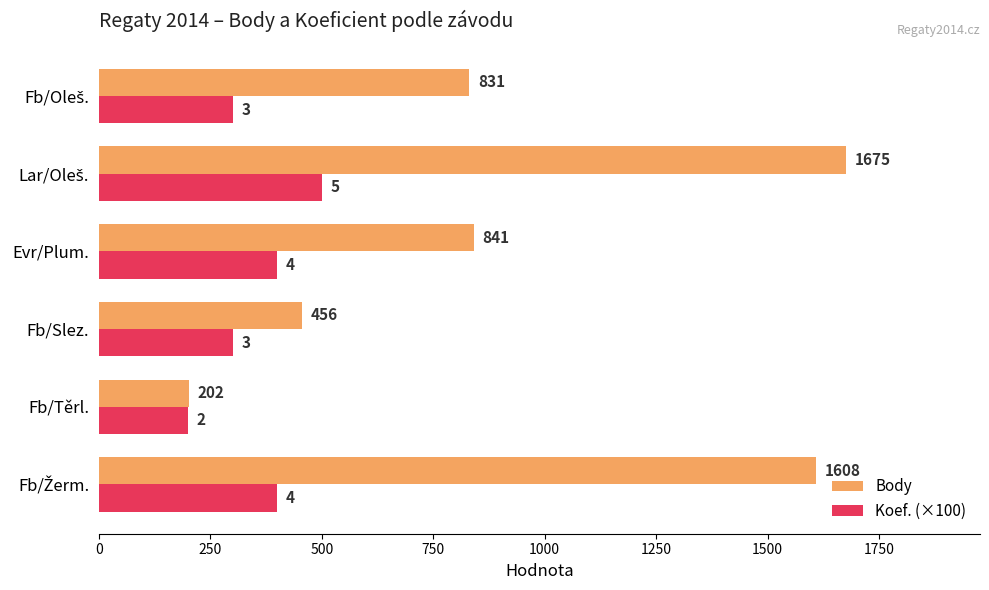

At how many categories does at least one series exceed 1016?

2